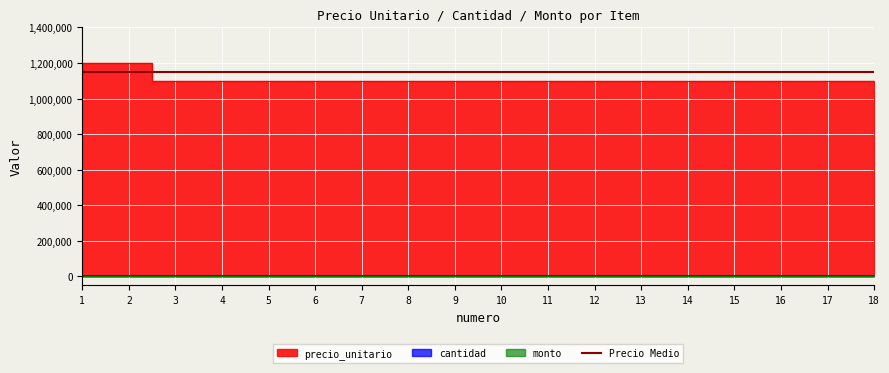

Where is cantidad nearest to the value 0?

1